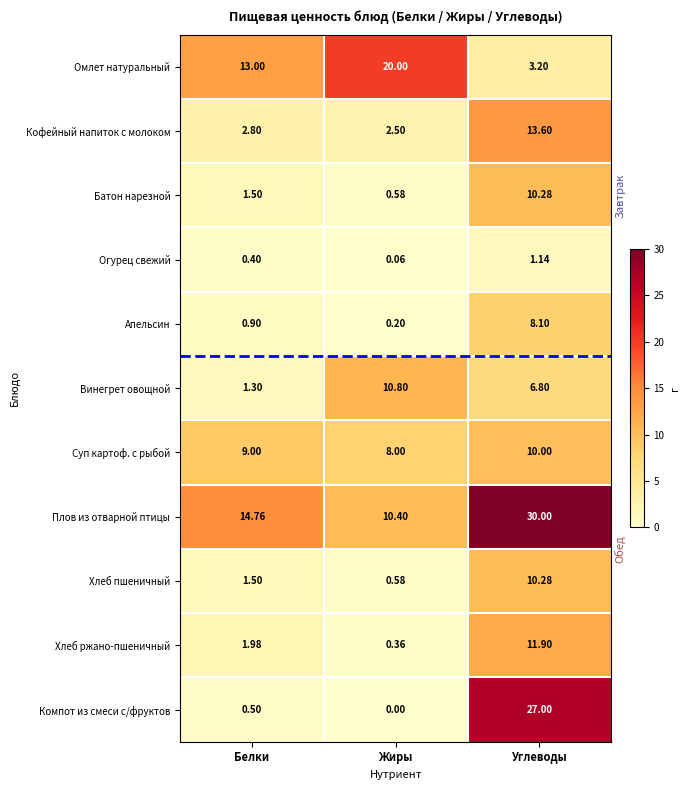

At which label does Винегрет овощной first exceed 6?

Жиры